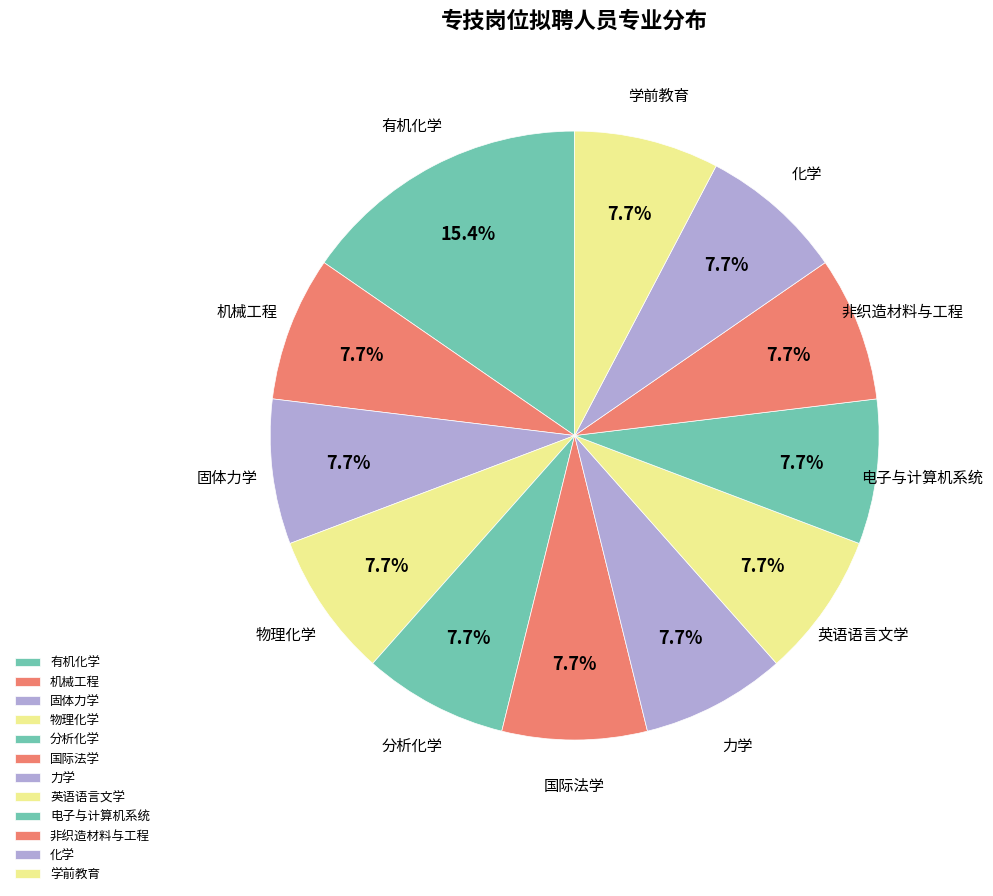

Does any single category account for the majority?

No